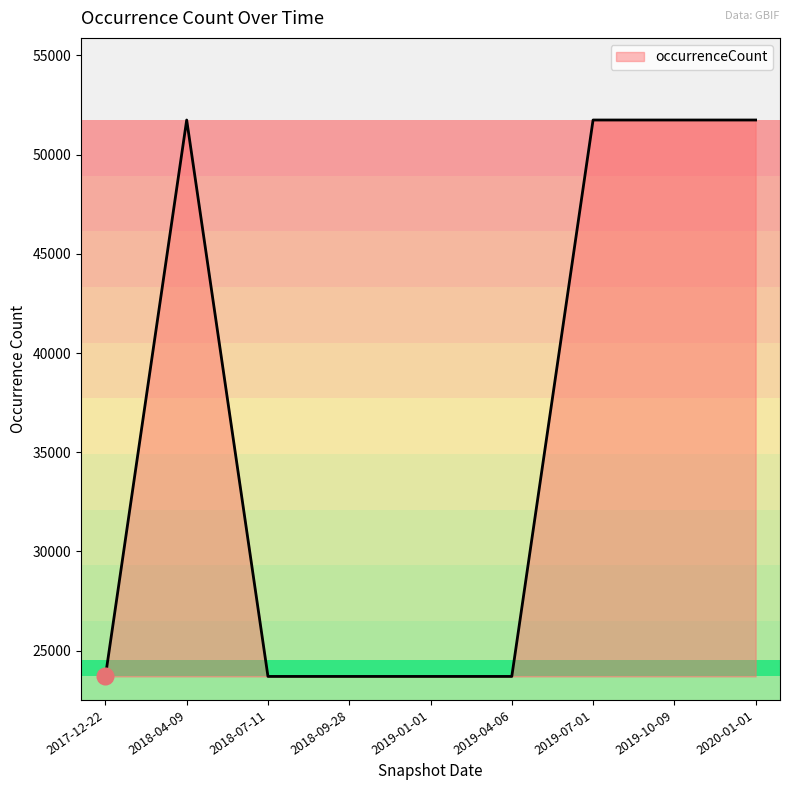

Reading left to right, transcribe all the data shown in this chart.

23697	51745	23697	23697	23697	23697	51745	51745	51745